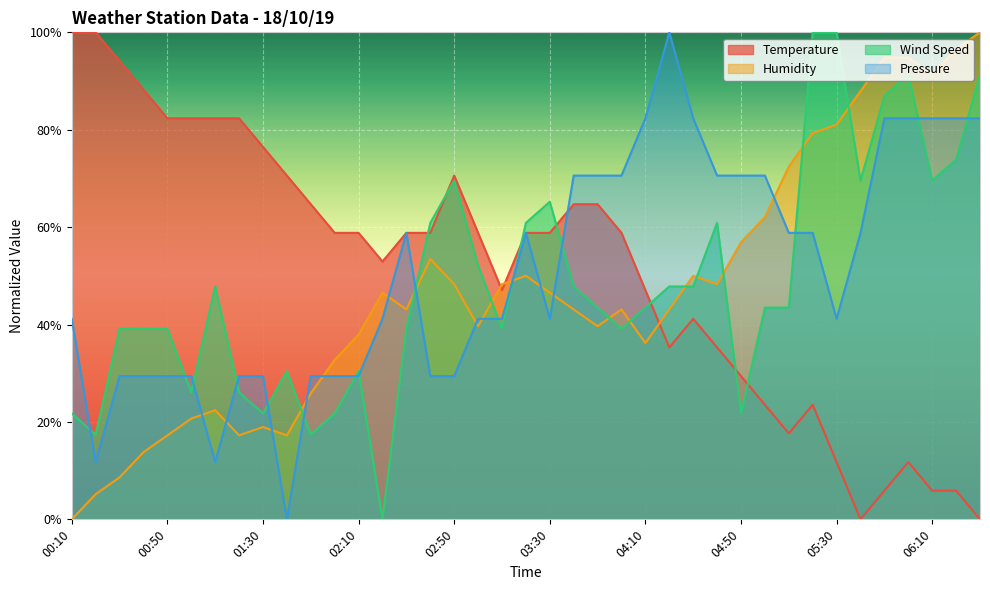

At which category is the sum across all series the highest?

06:00